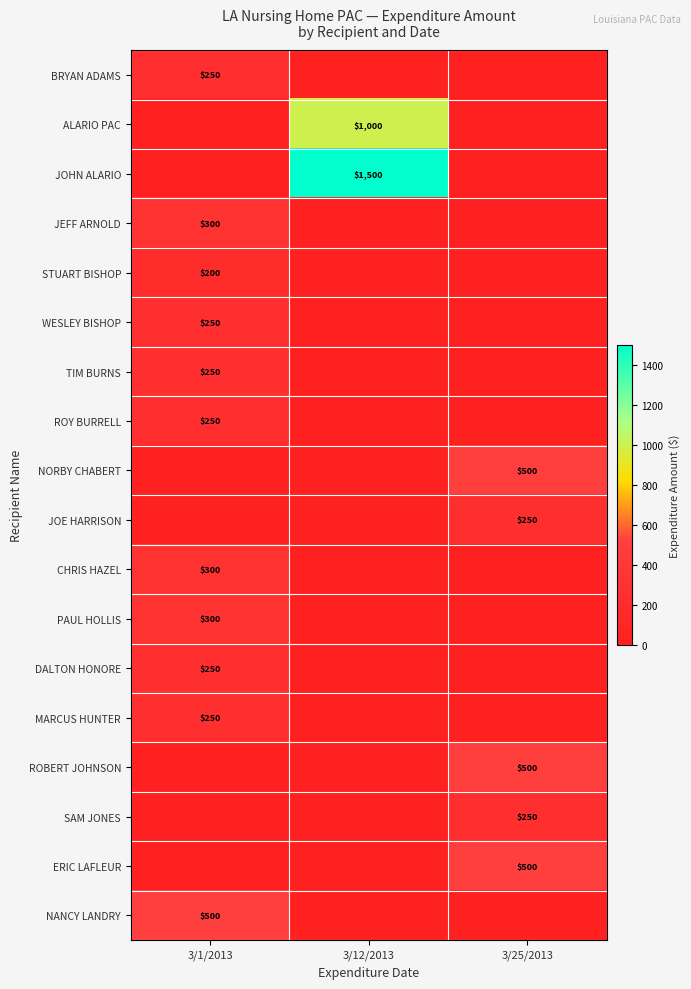

The PAUL HOLLIS series shows 0 at 3/25/2013. True or false?

True